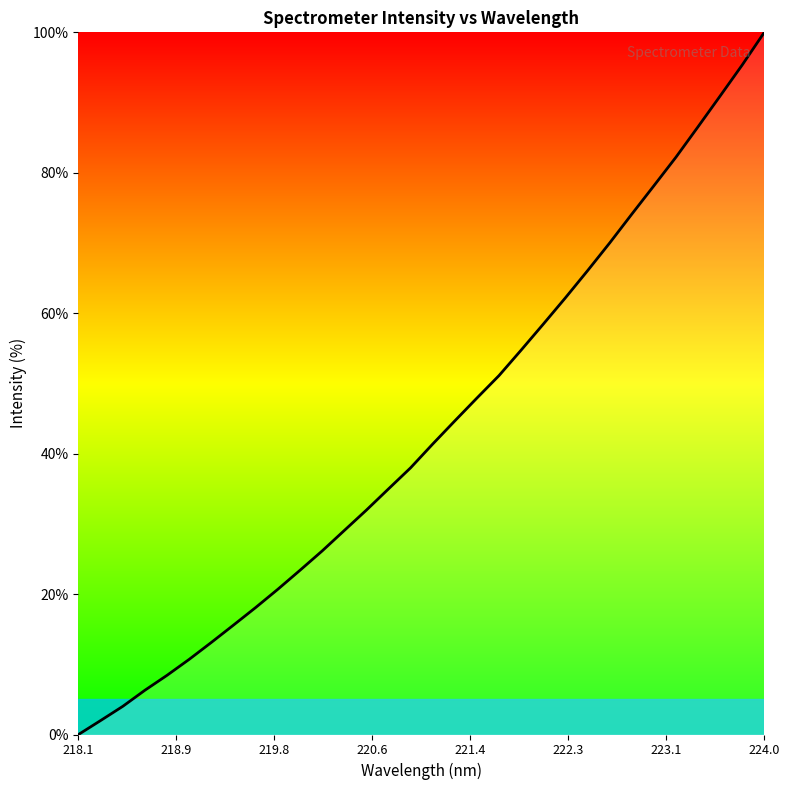

What is the maximum value shown in the chart?

100.0